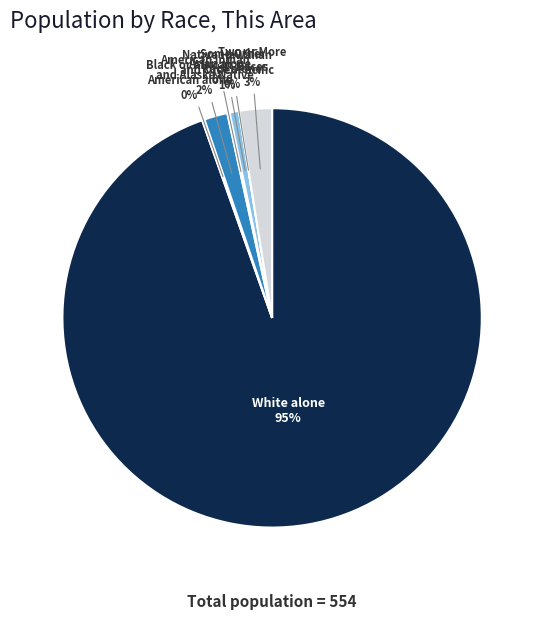

To the nearest percent, what is the average slice percentage?

14%